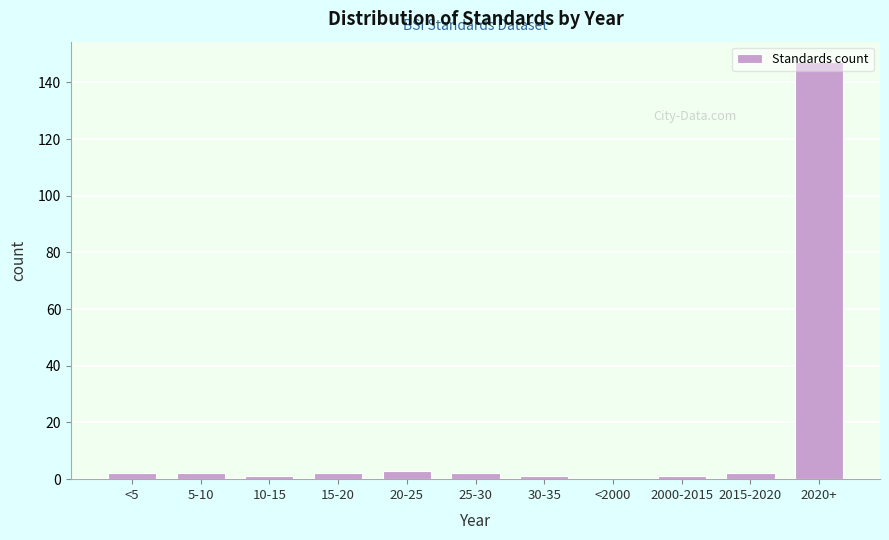

Which label corresponds to the largest value in the chart?

2020+